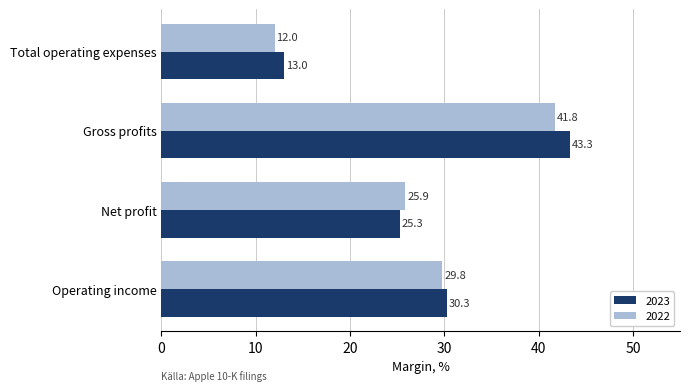

How many values in the 2022 series are below 29?

2